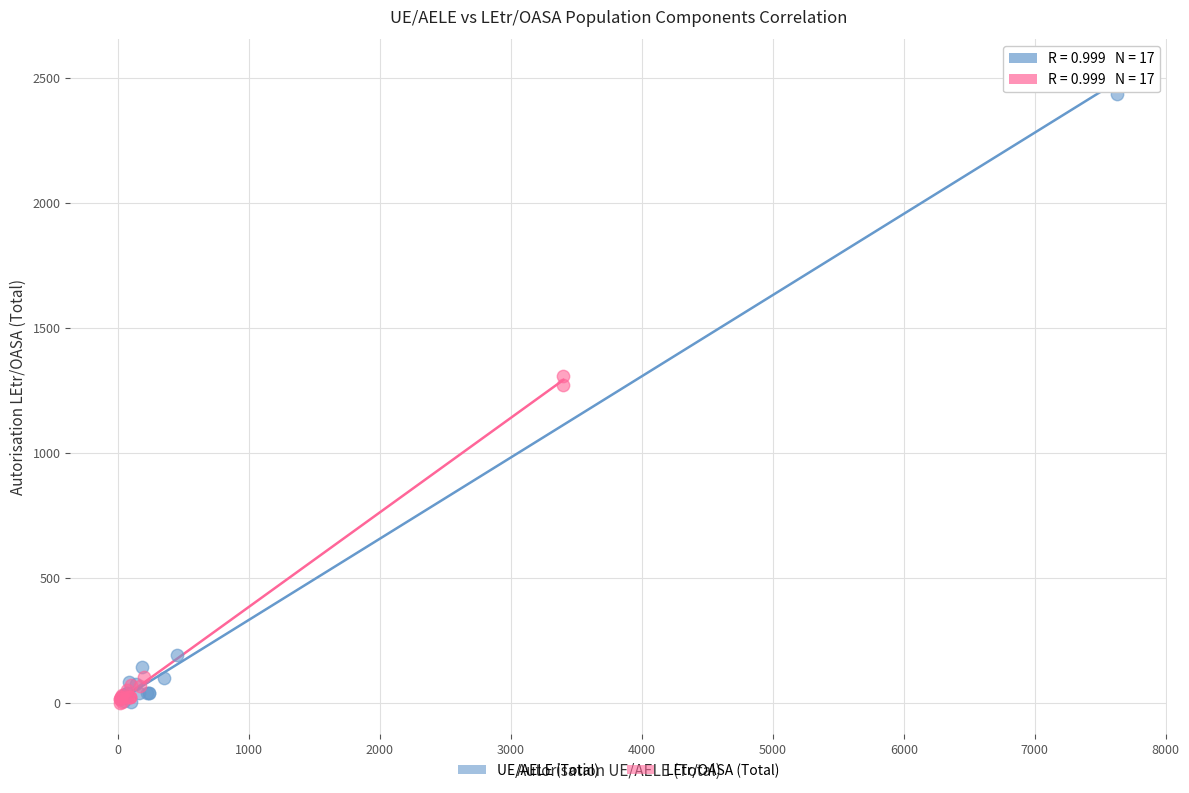

Which series has the largest Y range (max minus min)?

UE/AELE (Total)